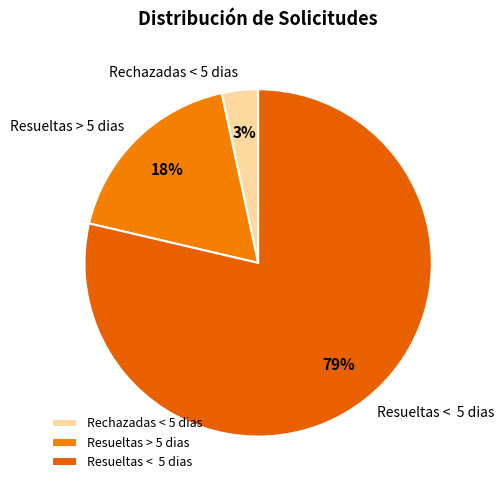

Is there any slice that represents more than half of the pie?

Yes